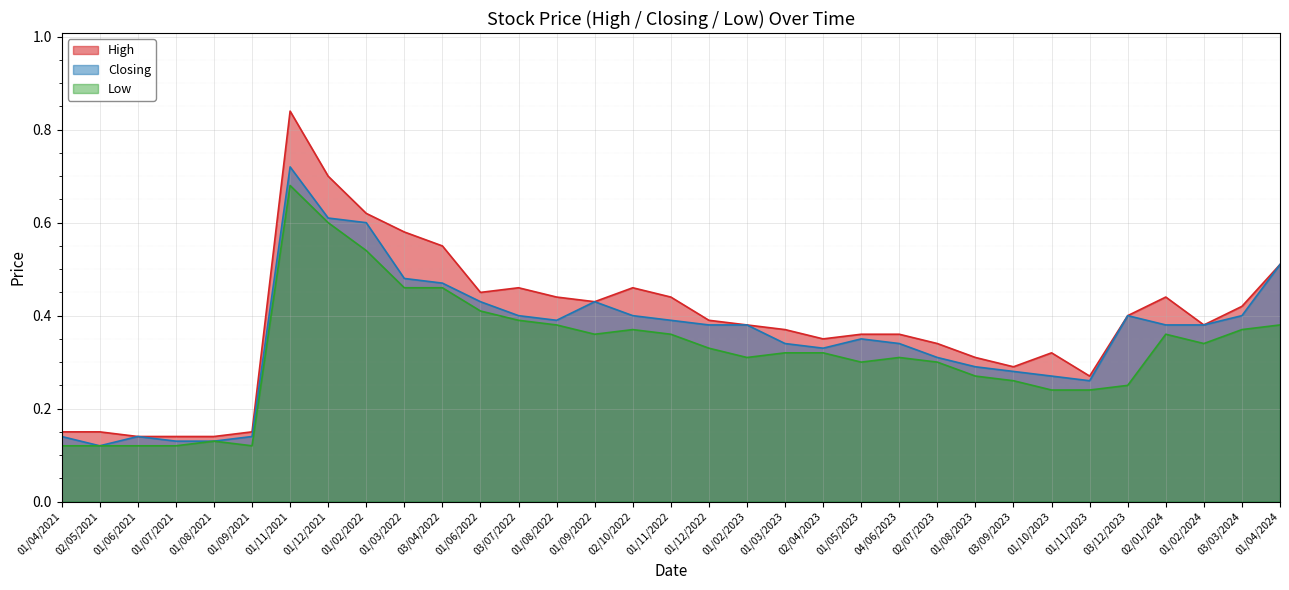

What is the sum of the Low values at 03/04/2022 and 01/12/2021?

1.1